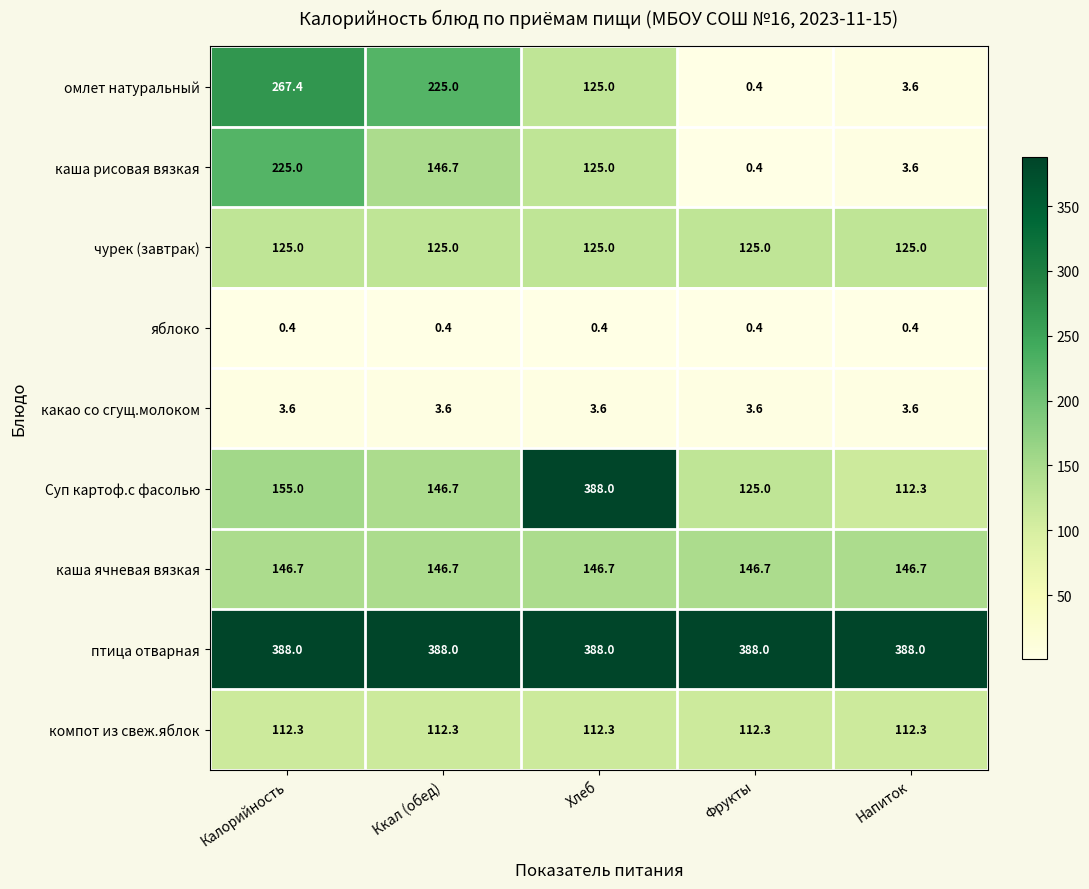

Rank the categories by Суп картоф.с фасолью value from lowest to highest.

Напиток, Фрукты, Ккал (обед), Калорийность, Хлеб